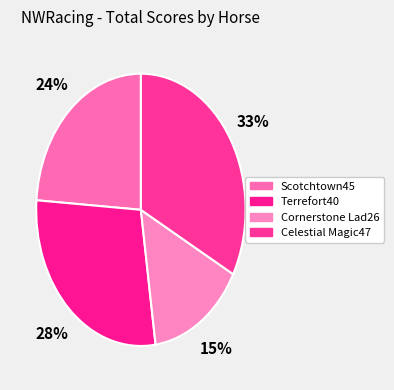

To the nearest percent, what is the difference between the largest and smallest slice percentages?

18%